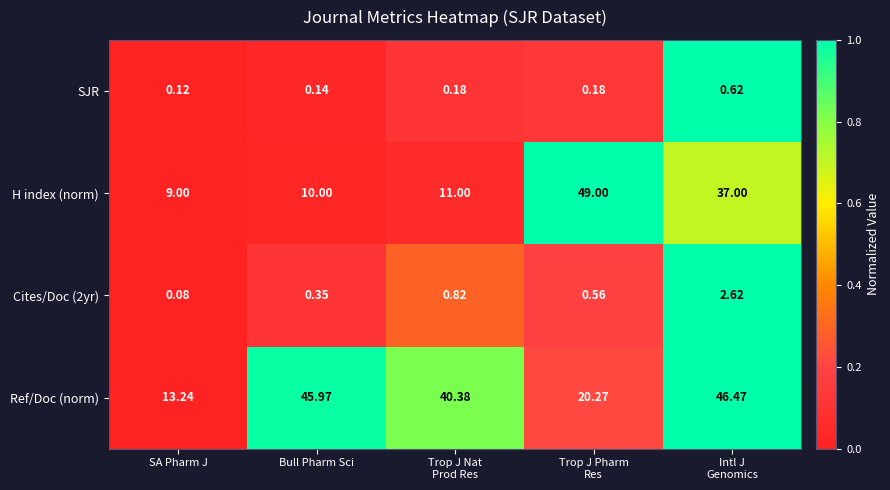

Which category has the highest value across all series?

Trop J Pharm
Res